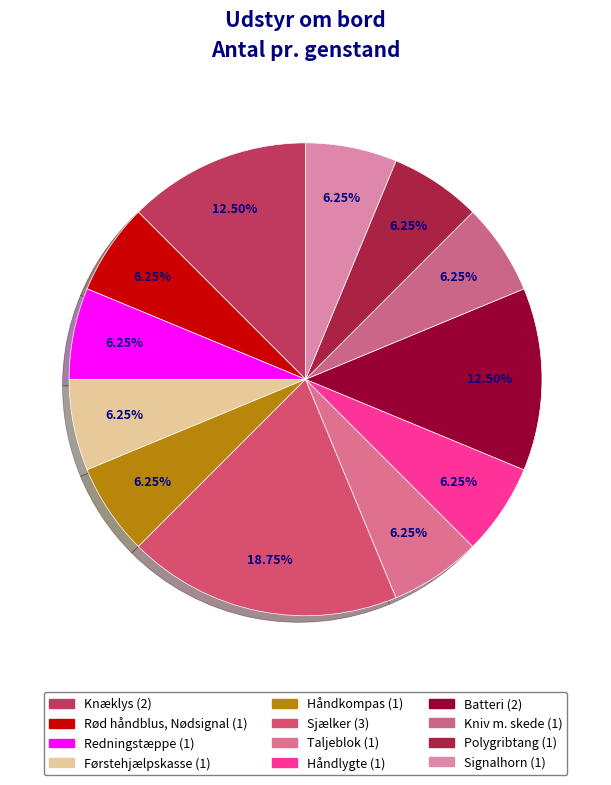

Which slice is the smallest?

Rød håndblus, Nødsignal